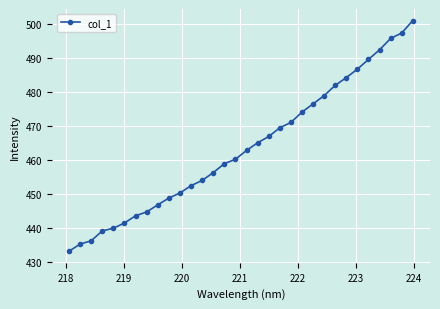

What is the maximum value shown in the chart?

501.2